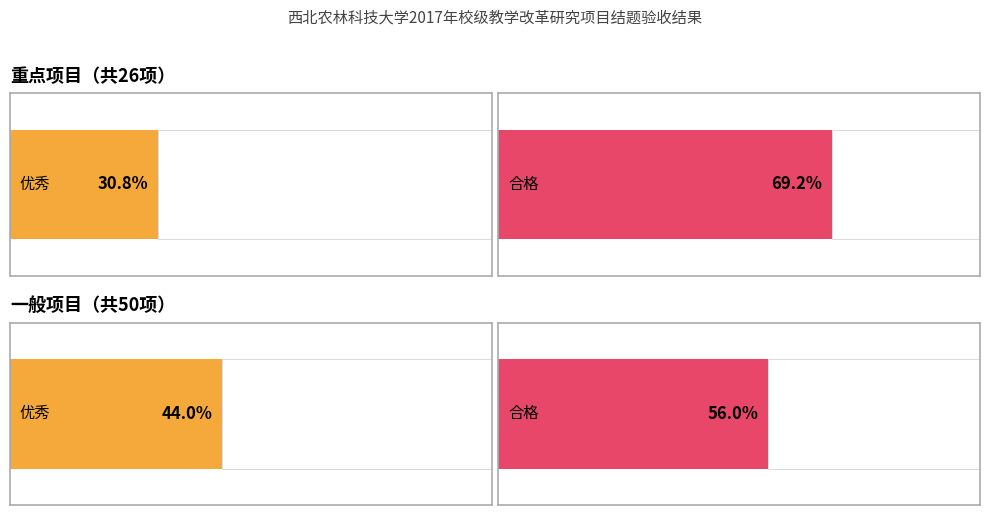

What is the value of the 重点项目 bar at the 1st from the left?

8